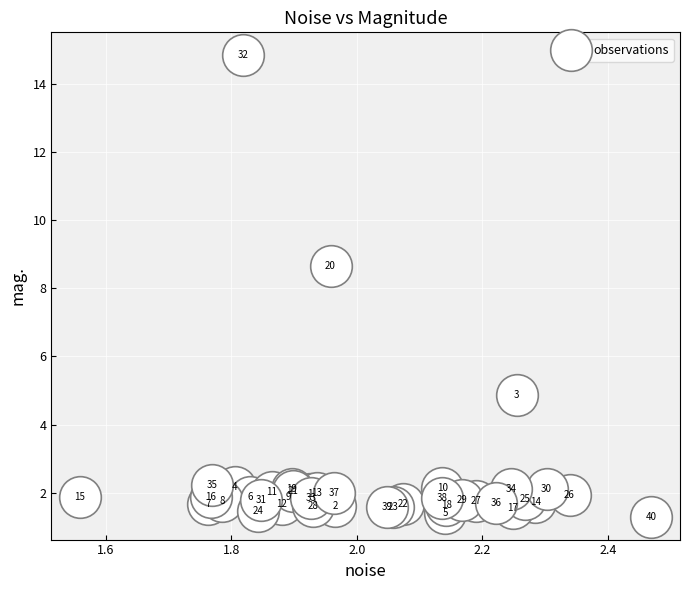

What Y value in the scatter plot is closest to 8?

8.7